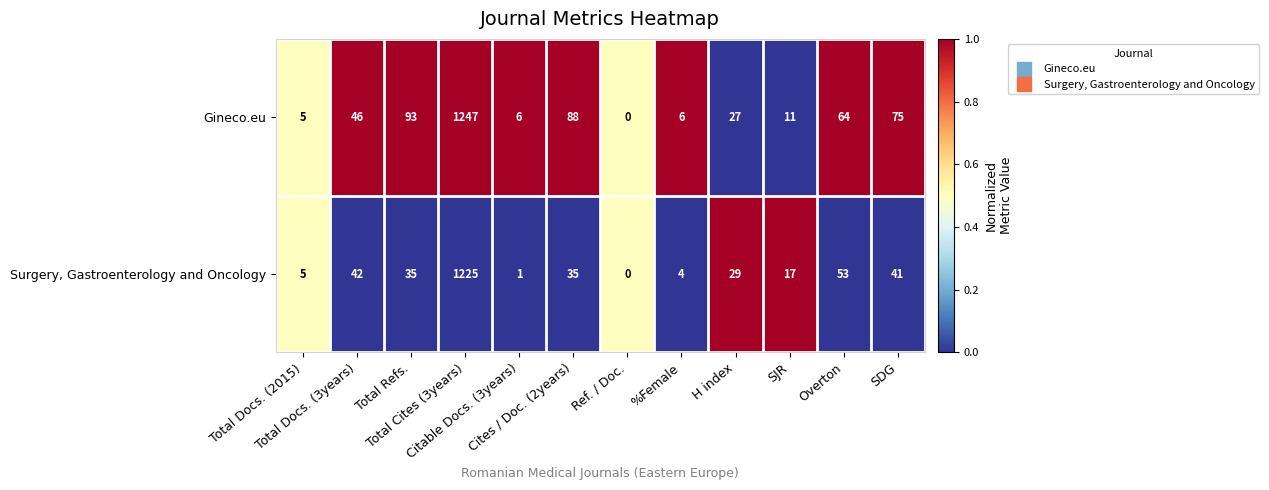

What is the maximum value for Surgery, Gastroenterology and Oncology?

1225